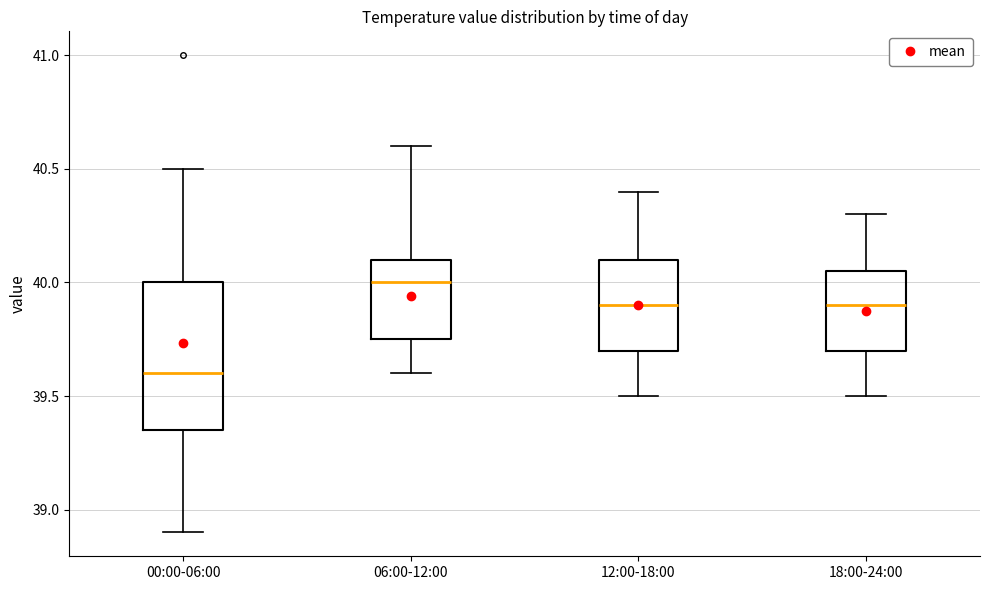

Which box's median line is the highest?

06:00-12:00